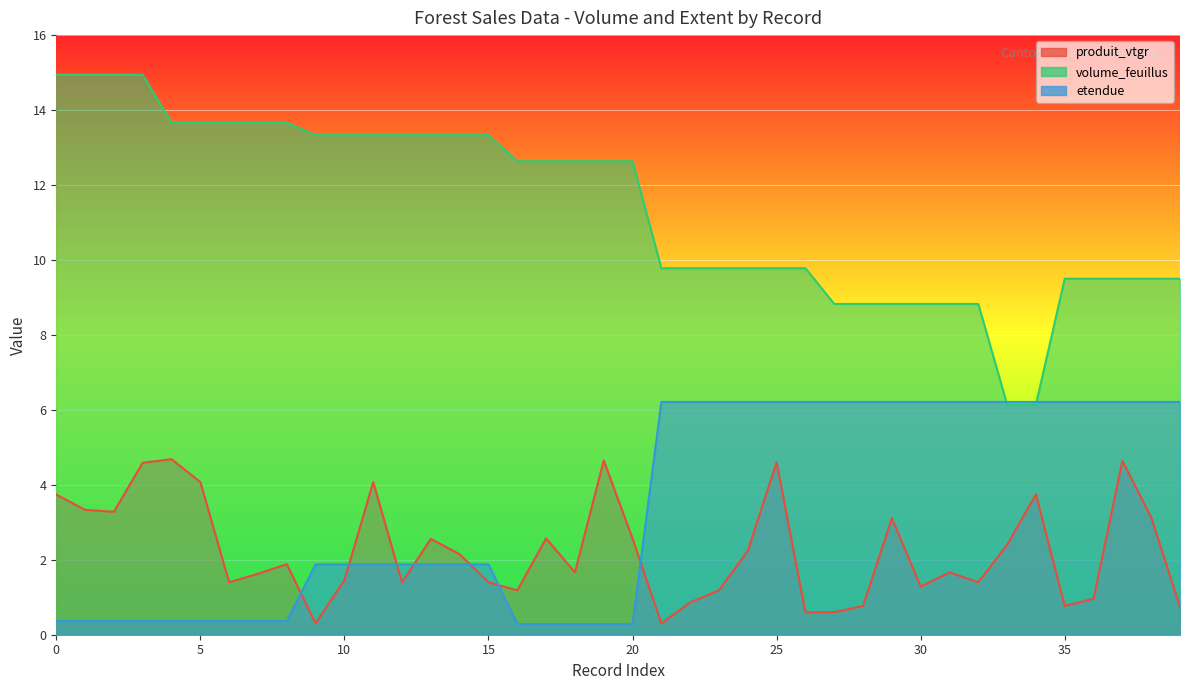

Which series has the widest spread of values?

volume_feuillus